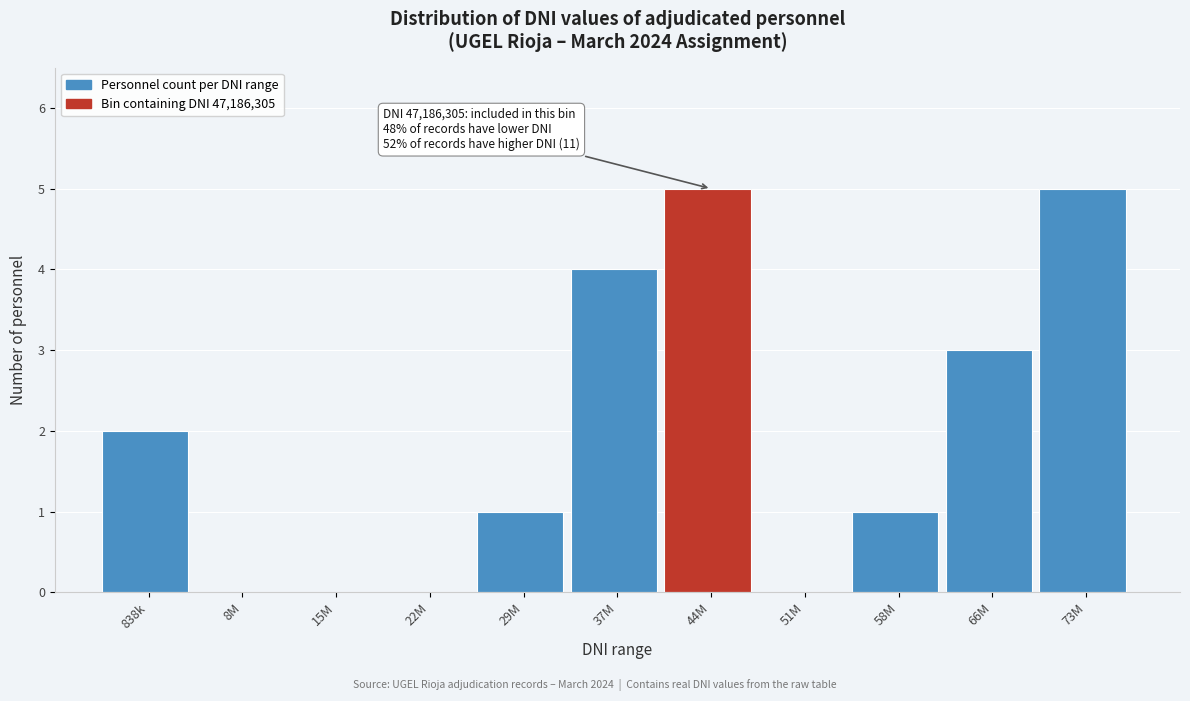

Reading right to left, extract all data points from this chart.

73M=5	66M=3	58M=1	51M=0	44M=5	37M=4	29M=1	22M=0	15M=0	8M=0	838k=2